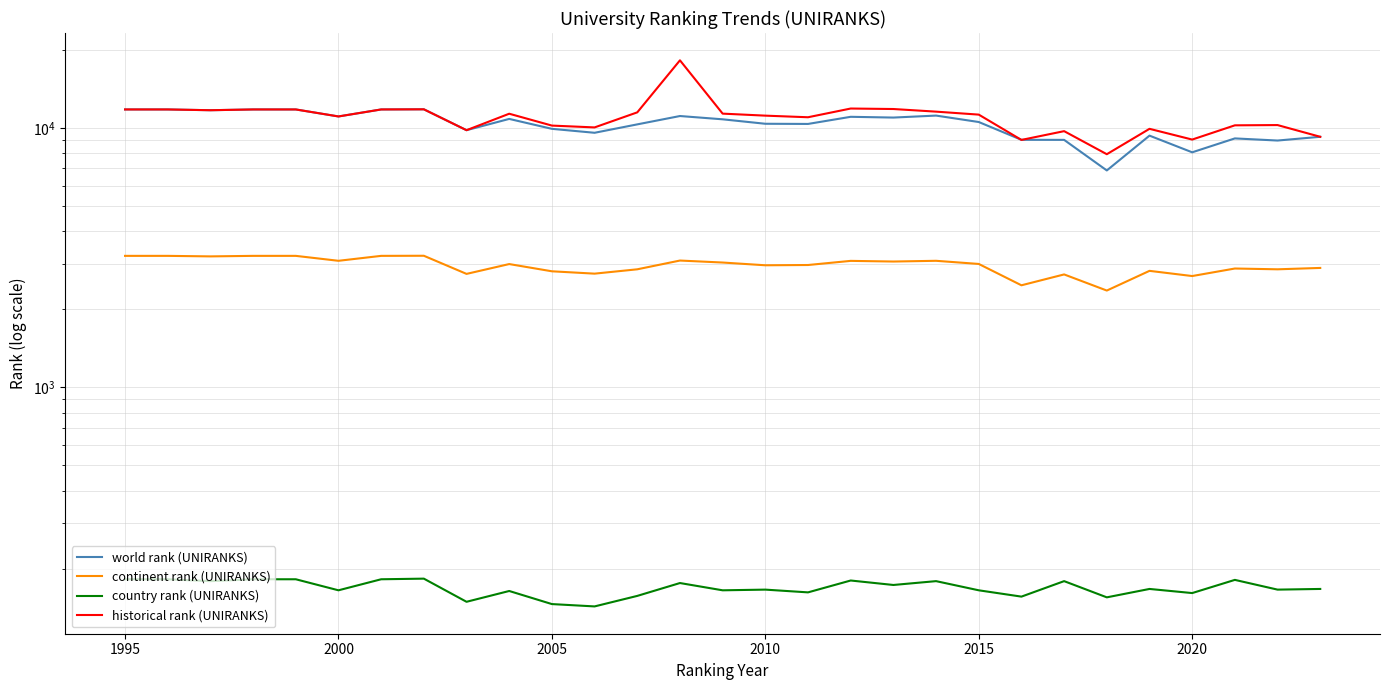

Which series has the largest range (max minus min)?

historical rank (UNIRANKS)